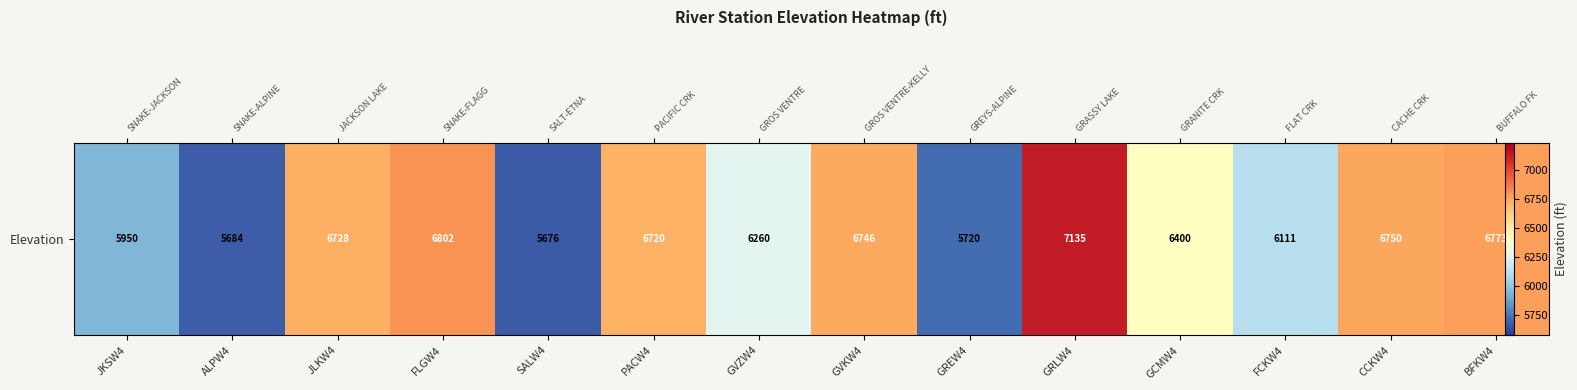

Which label corresponds to the smallest value in the chart?

SALW4